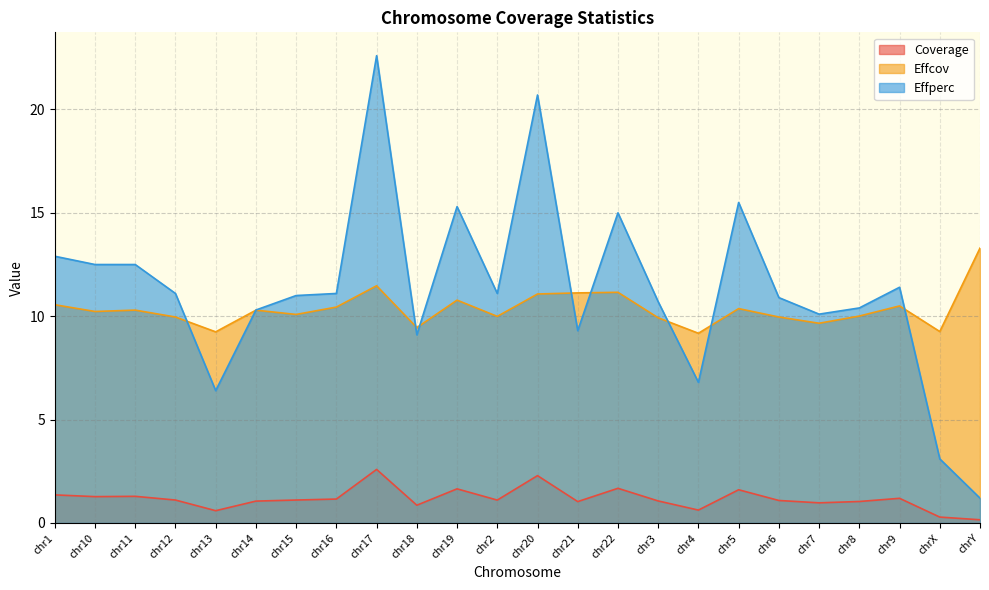

True or false: Coverage has more than 0 points higher than both neighbors.

True